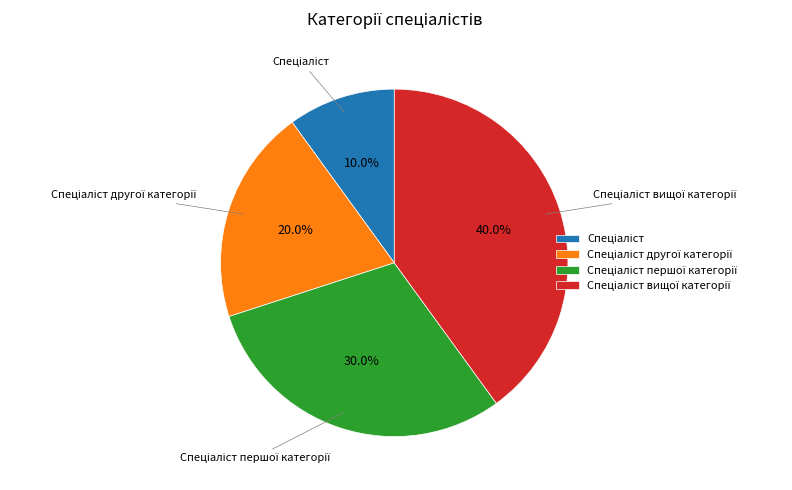

Is there any slice that represents more than half of the pie?

No